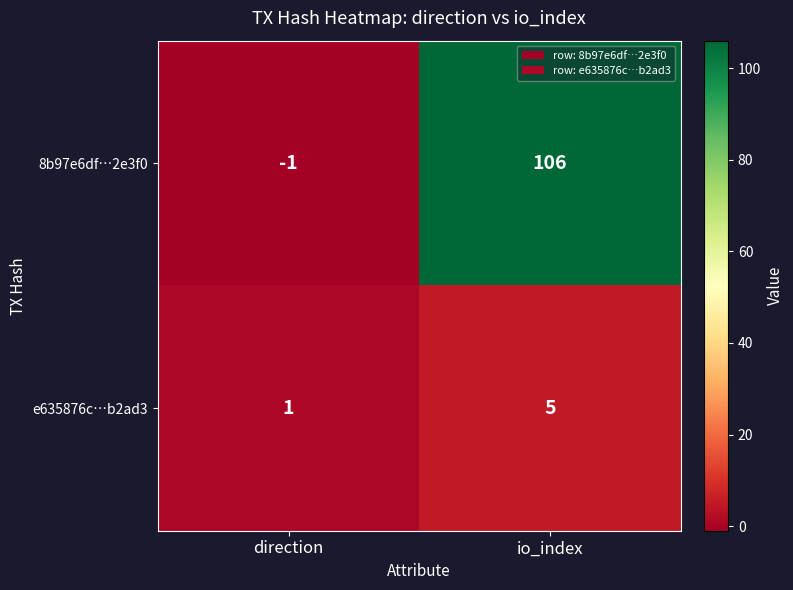

What is the difference between the maximum and minimum values in the 8b97e6df…2e3f0 series?

107